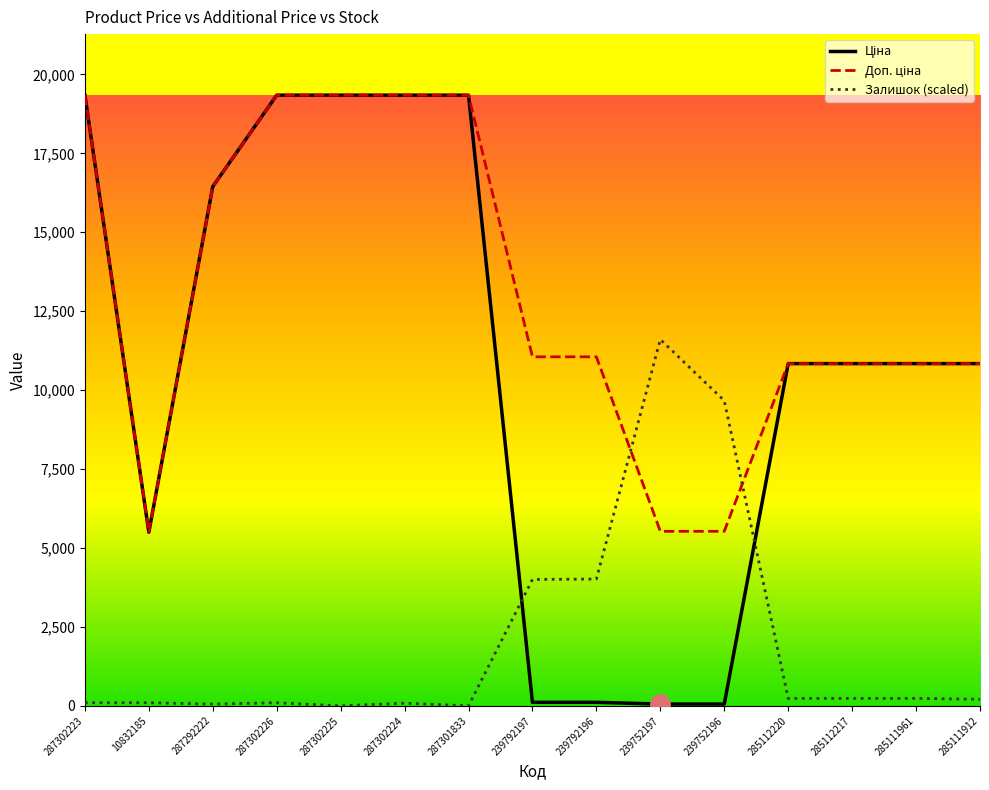

At which label does Залишок (scaled) reach its peak?

239752197